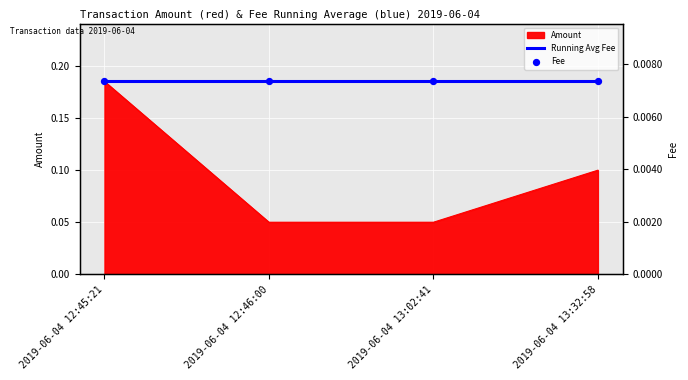

Between 2019-06-04 13:02:41 and 2019-06-04 13:32:58, which is larger?

2019-06-04 13:32:58